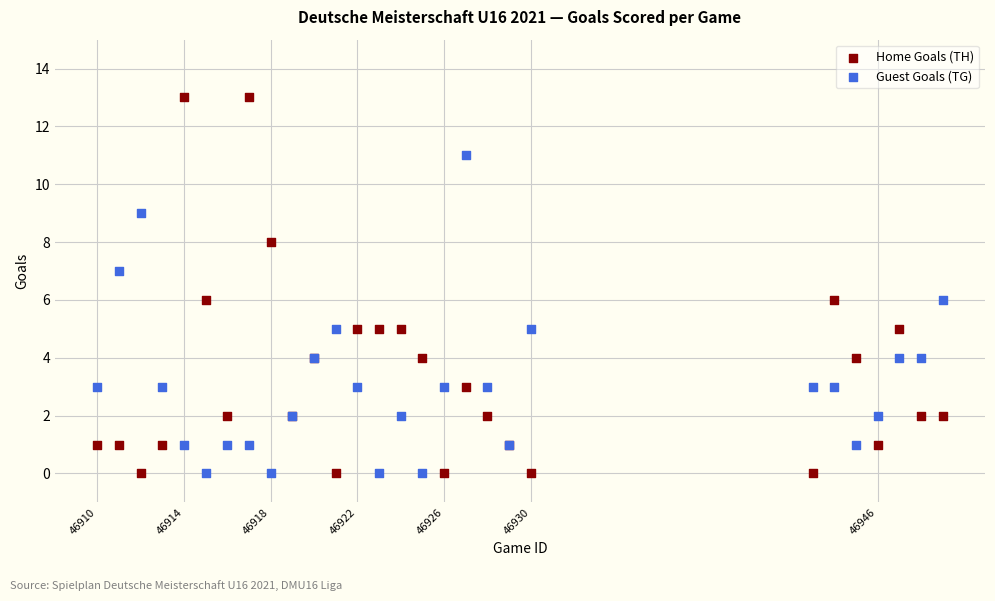

What is the X range (max minus min) for the scatter plot?

39